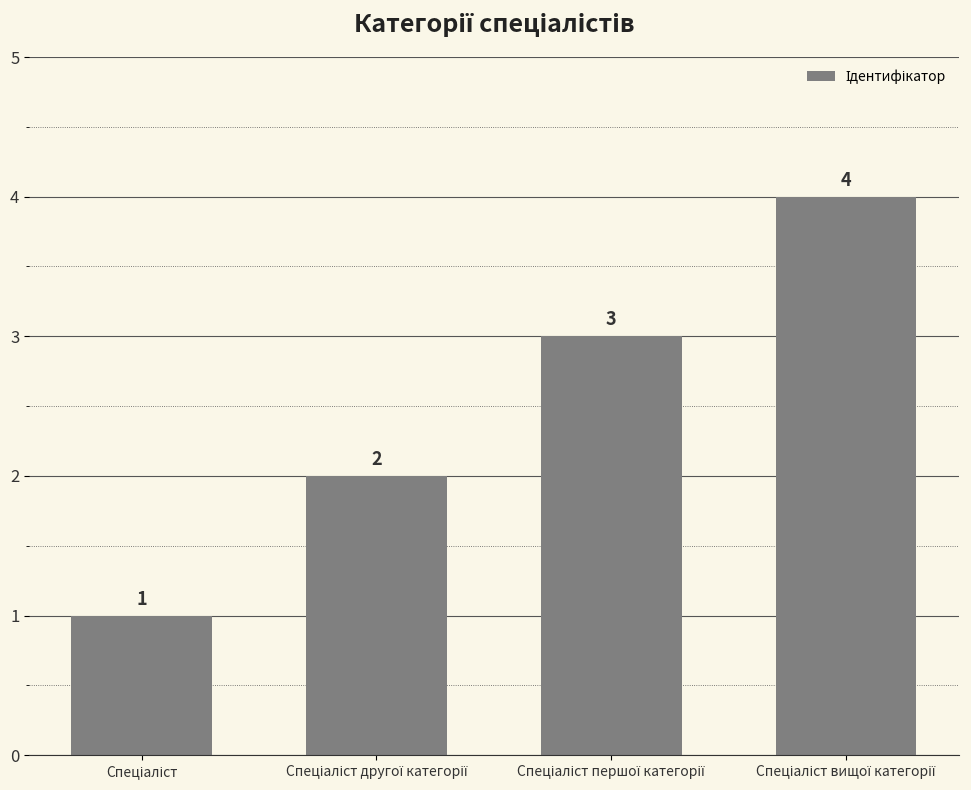

How many values are between 2 and 4?

3